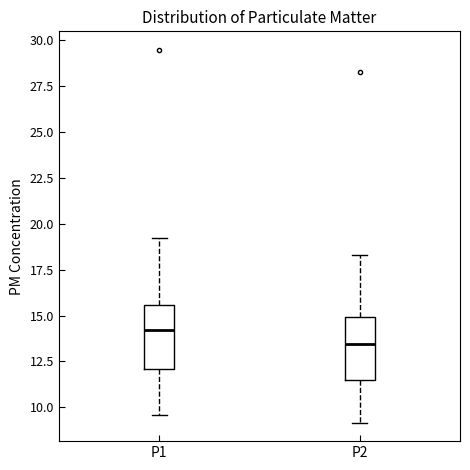

Reading left to right, transcribe this box plot: for each box, give where its median line is, the range the box spans, and where its two whiskers end, as read against the y-axis. The values are not printed on the chart, so give them approximately, as read against the axis.

P1: median 14.0, box 12.0 to 15.5, whiskers 9.5 to 19.0
P2: median 13.5, box 11.5 to 15.0, whiskers 9.0 to 18.5